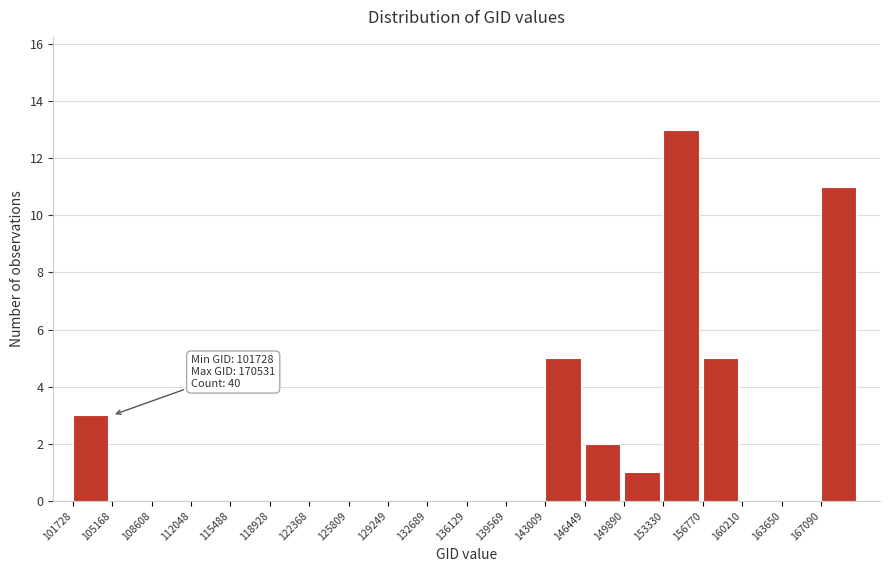

Over which range of the x-axis is the bar tallest?

153500 to 157000